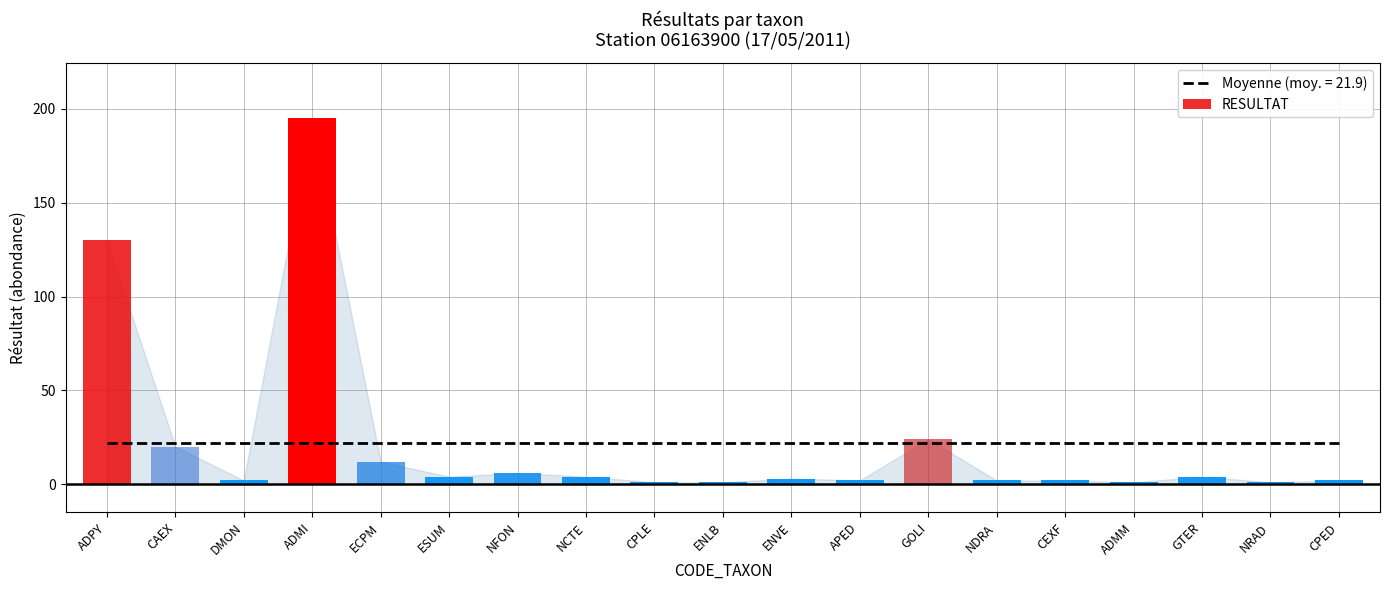

What is the difference between the maximum and second lowest values?

194